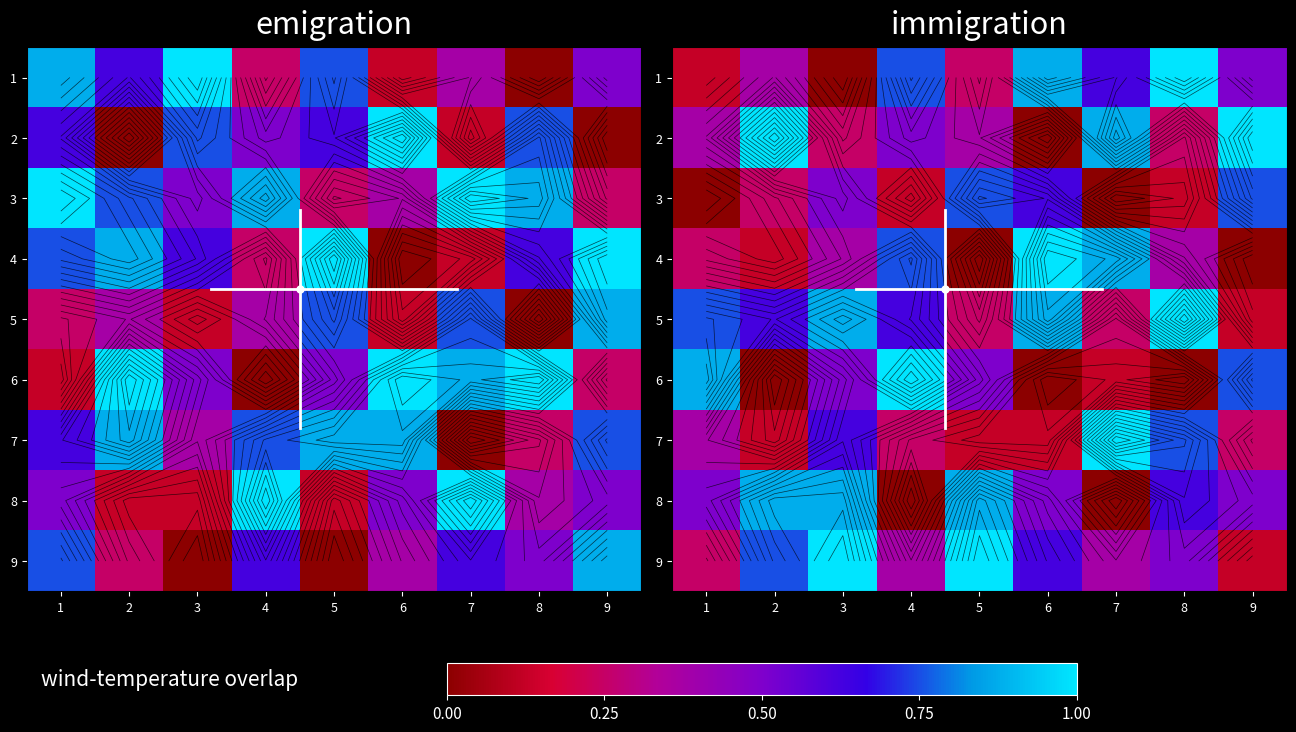

What is the difference between the second highest and minimum values in the 5 series?

0.8